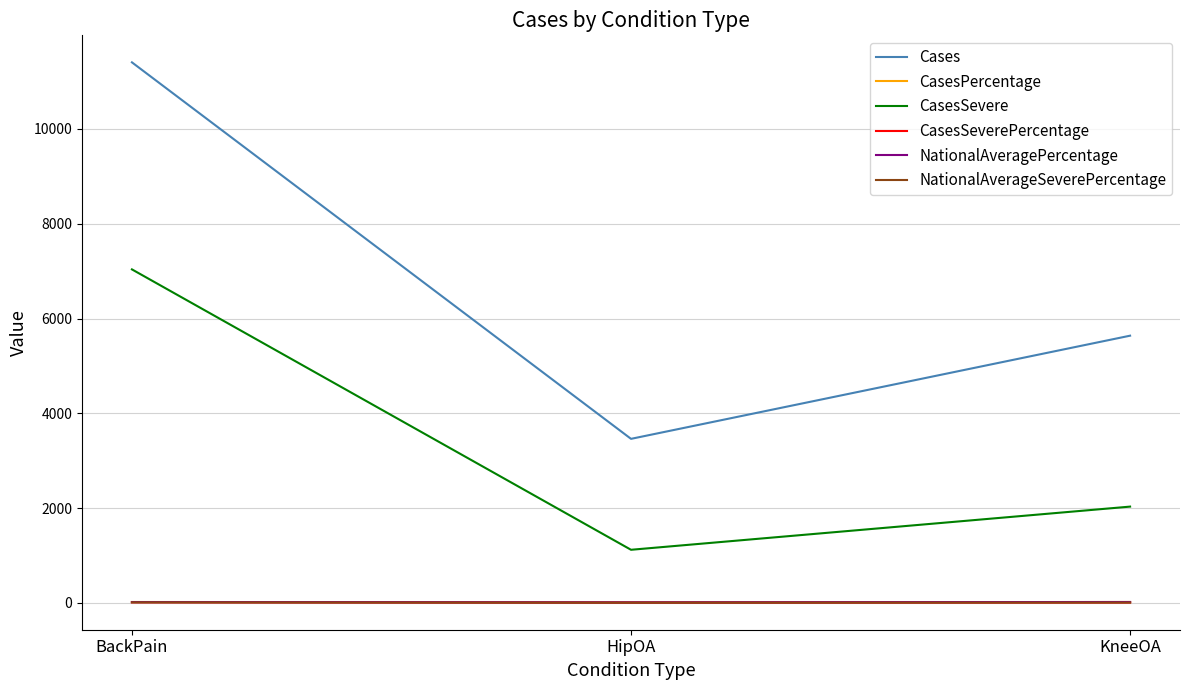

At which category is the sum across all series the highest?

BackPain